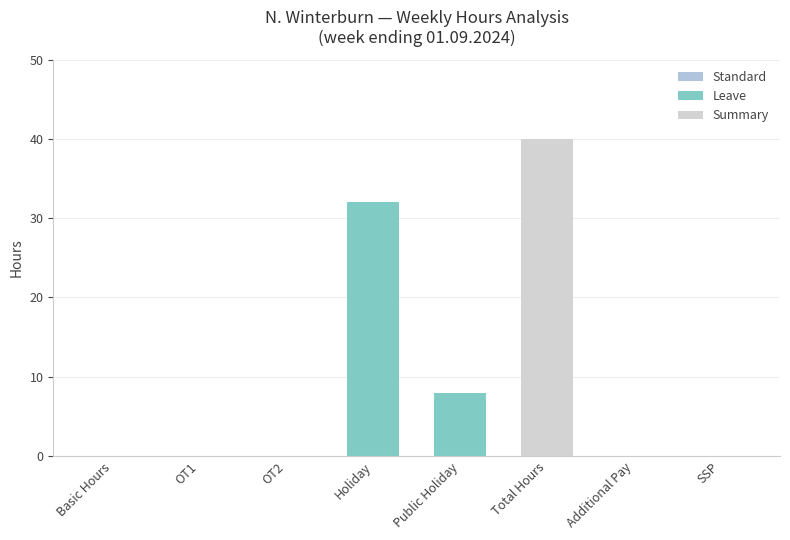

Which has a higher value, Total Hours or Basic Hours?

Total Hours